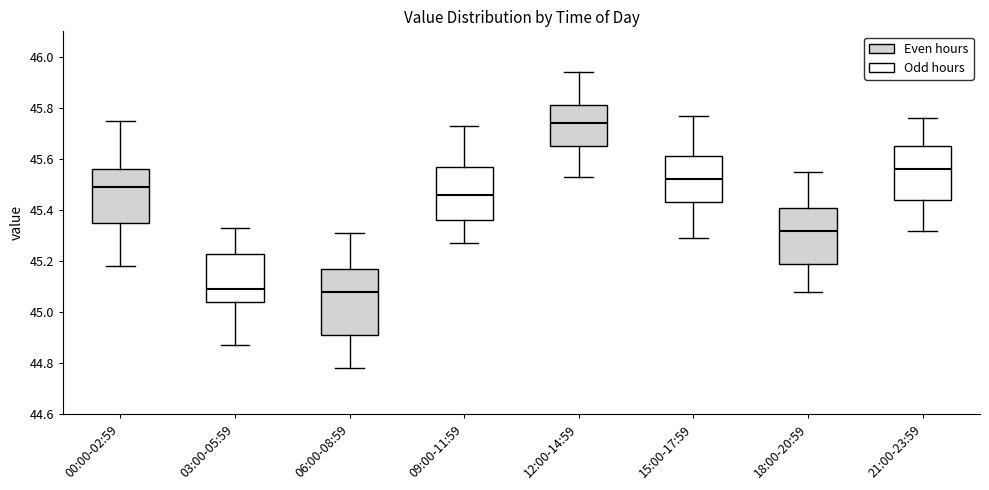

Reading left to right, transcribe this box plot: for each box, give where its median line is, the range the box spans, and where its two whiskers end, as read against the y-axis. The values are not printed on the chart, so give them approximately, as read against the axis.

00:00-02:59: median 45.50, box 45.36 to 45.56, whiskers 45.18 to 45.76
03:00-05:59: median 45.10, box 45.04 to 45.24, whiskers 44.88 to 45.34
06:00-08:59: median 45.08, box 44.92 to 45.18, whiskers 44.78 to 45.32
09:00-11:59: median 45.46, box 45.36 to 45.58, whiskers 45.28 to 45.74
12:00-14:59: median 45.74, box 45.66 to 45.82, whiskers 45.54 to 45.94
15:00-17:59: median 45.52, box 45.44 to 45.62, whiskers 45.30 to 45.78
18:00-20:59: median 45.32, box 45.20 to 45.42, whiskers 45.08 to 45.56
21:00-23:59: median 45.56, box 45.44 to 45.66, whiskers 45.32 to 45.76